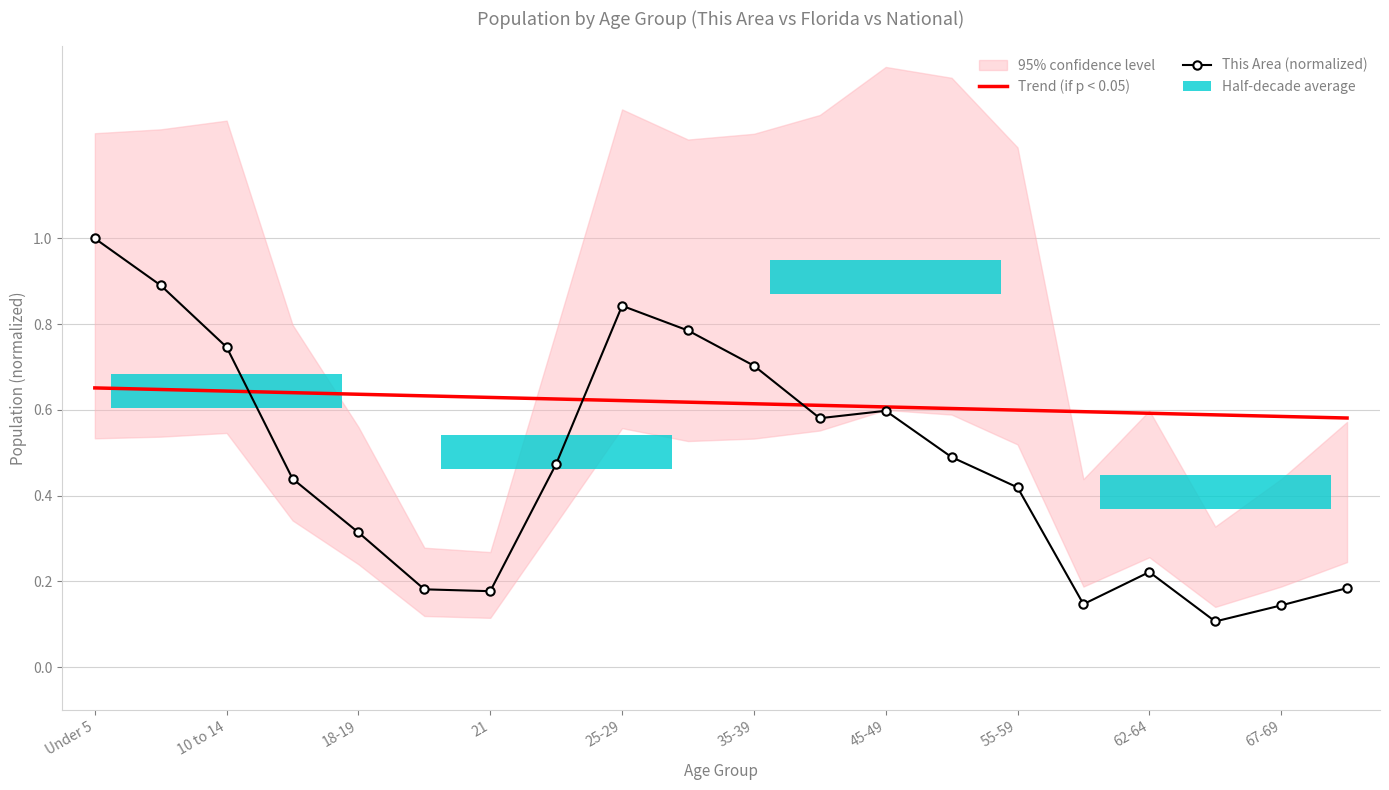

At how many categories does at least one series exceed 0?

20